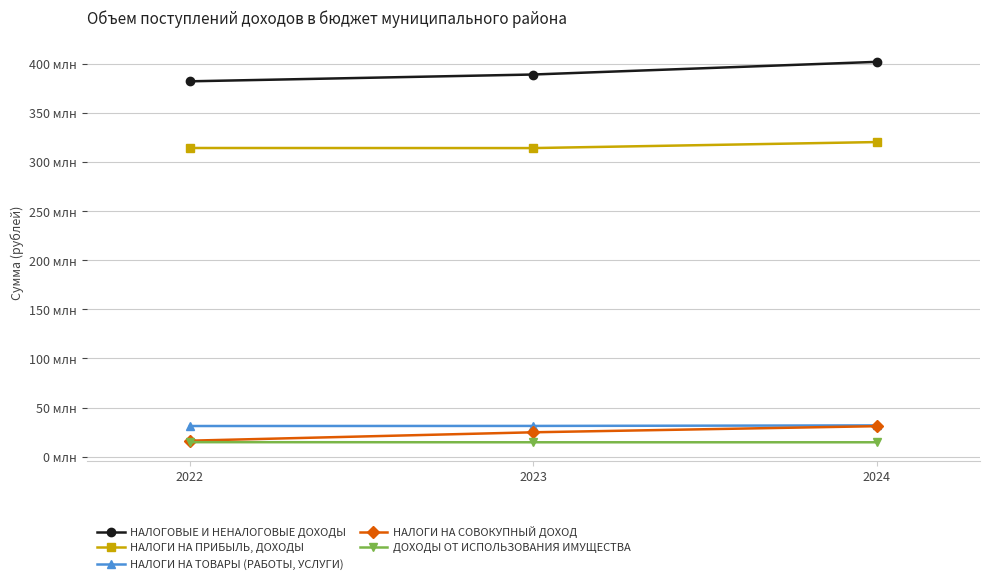

What is the sum of all НАЛОГОВЫЕ И НЕНАЛОГОВЫЕ ДОХОДЫ values?

1173793230.0